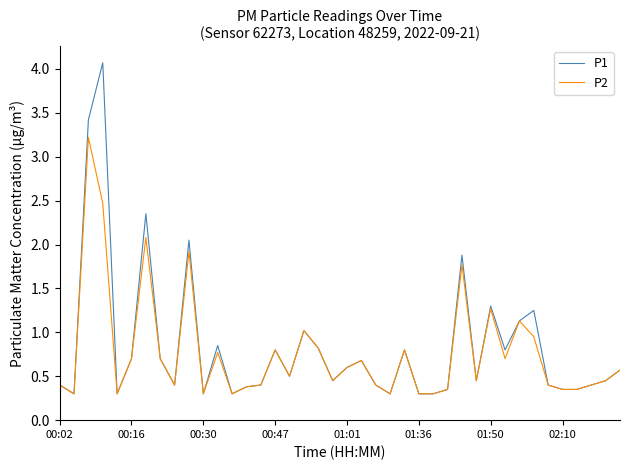

Which series has the largest range (max minus min)?

P1